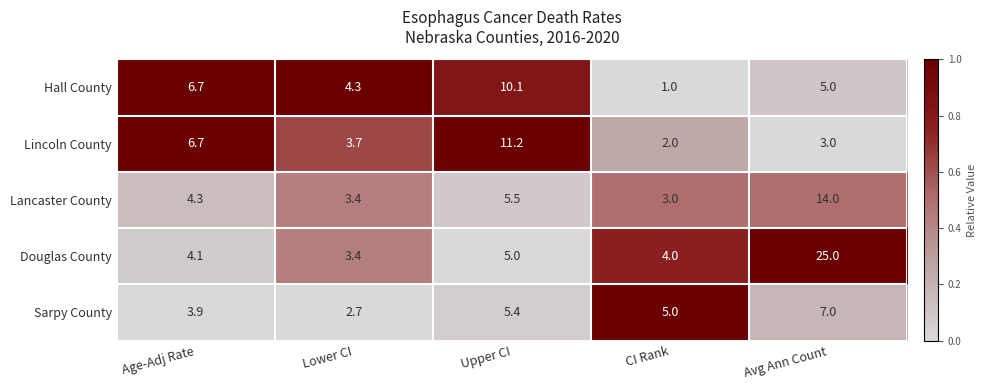

Reading left to right, what are all the values shown in this chart?

Hall County: 6.7	4.3	10.1	1.0	5.0
Lincoln County: 6.7	3.7	11.2	2.0	3.0
Lancaster County: 4.3	3.4	5.5	3.0	14.0
Douglas County: 4.1	3.4	5.0	4.0	25.0
Sarpy County: 3.9	2.7	5.4	5.0	7.0